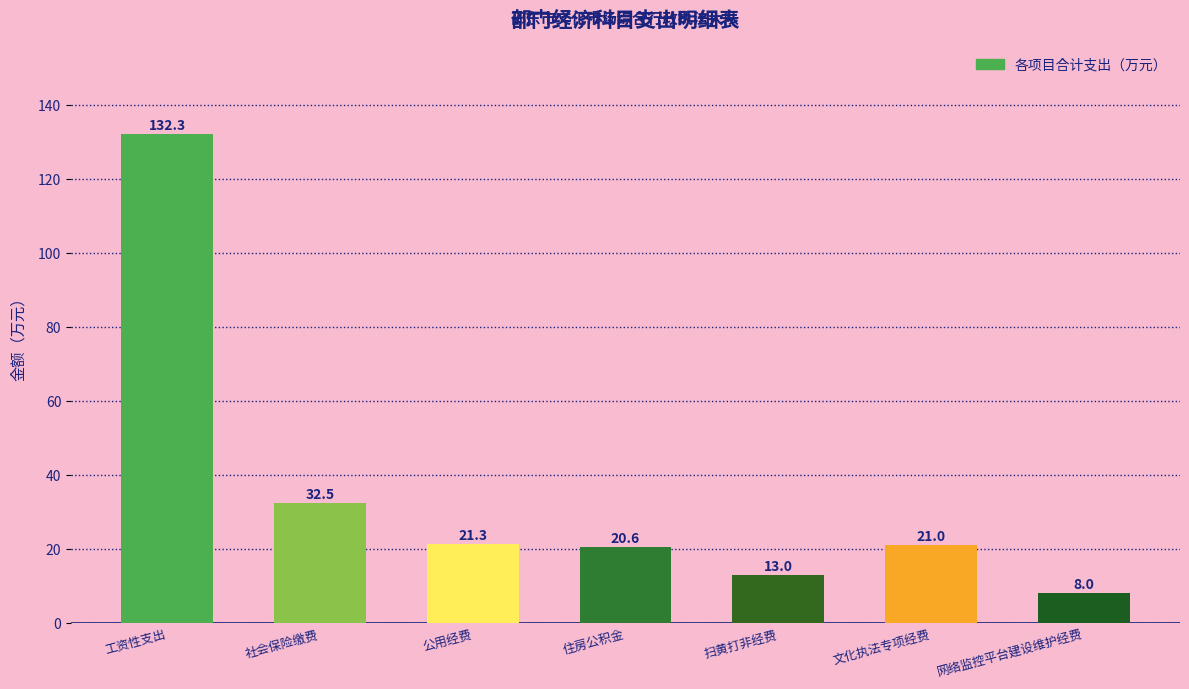

How many data points are less than 21?

3